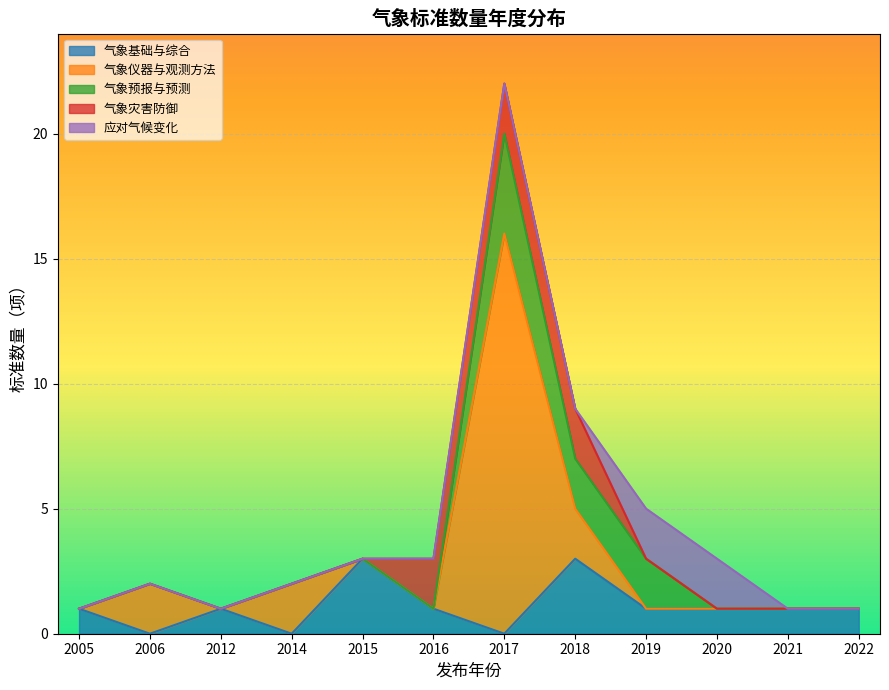

What is the maximum value for 气象基础与综合?

3